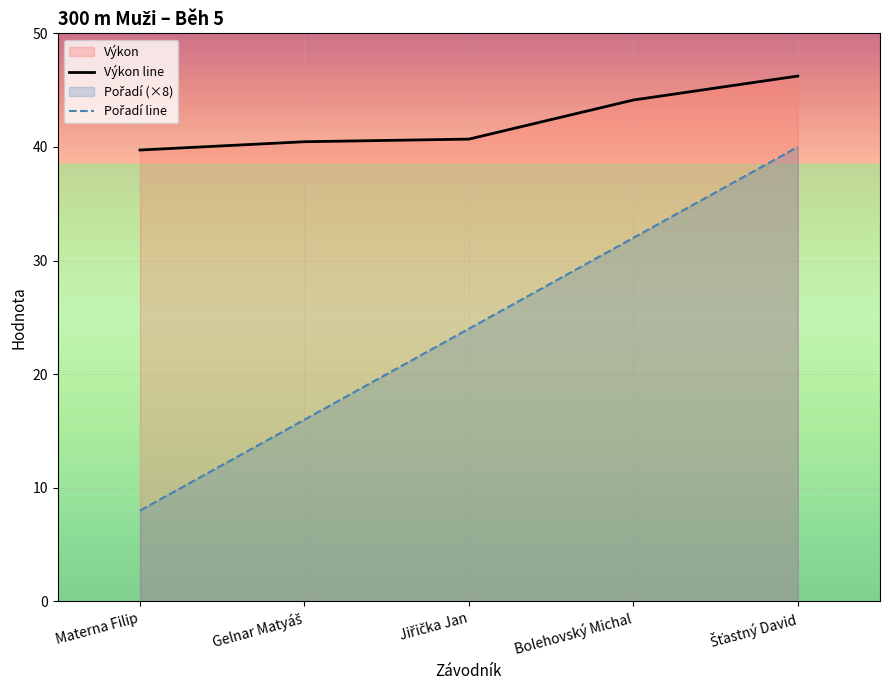

What is the difference between the Pořadí values at Šťastný David and Gelnar Matyáš?

24.0